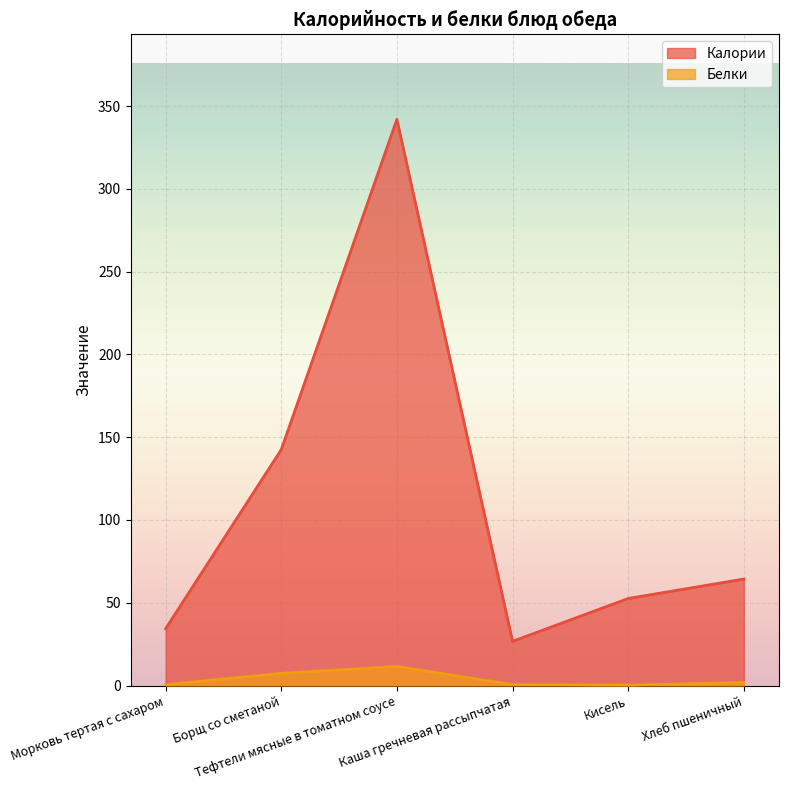

The Калории series shows 34.3 at Морковь тертая с сахаром. True or false?

True